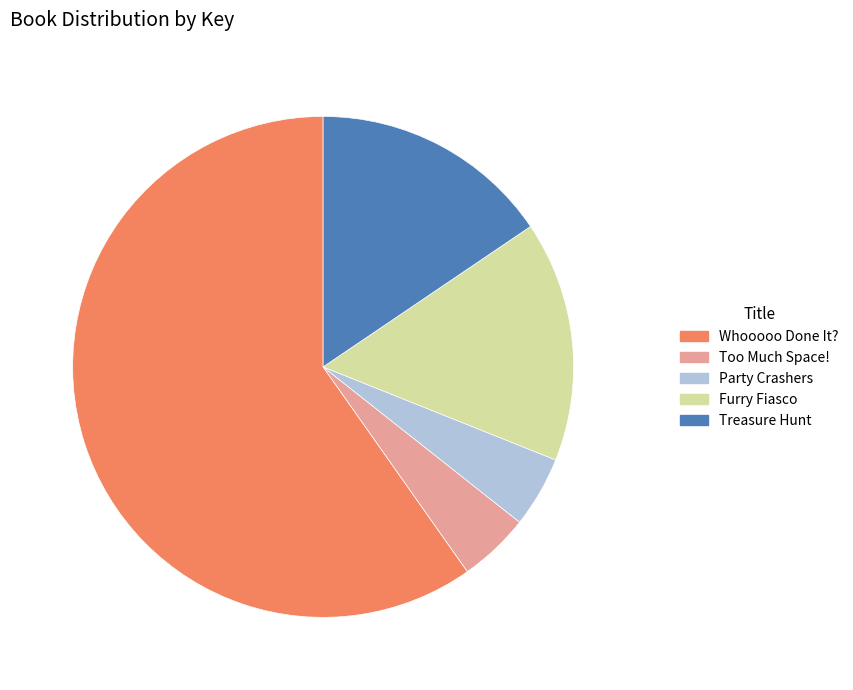

Which category has the biggest portion of the pie?

Whooooo Done It?